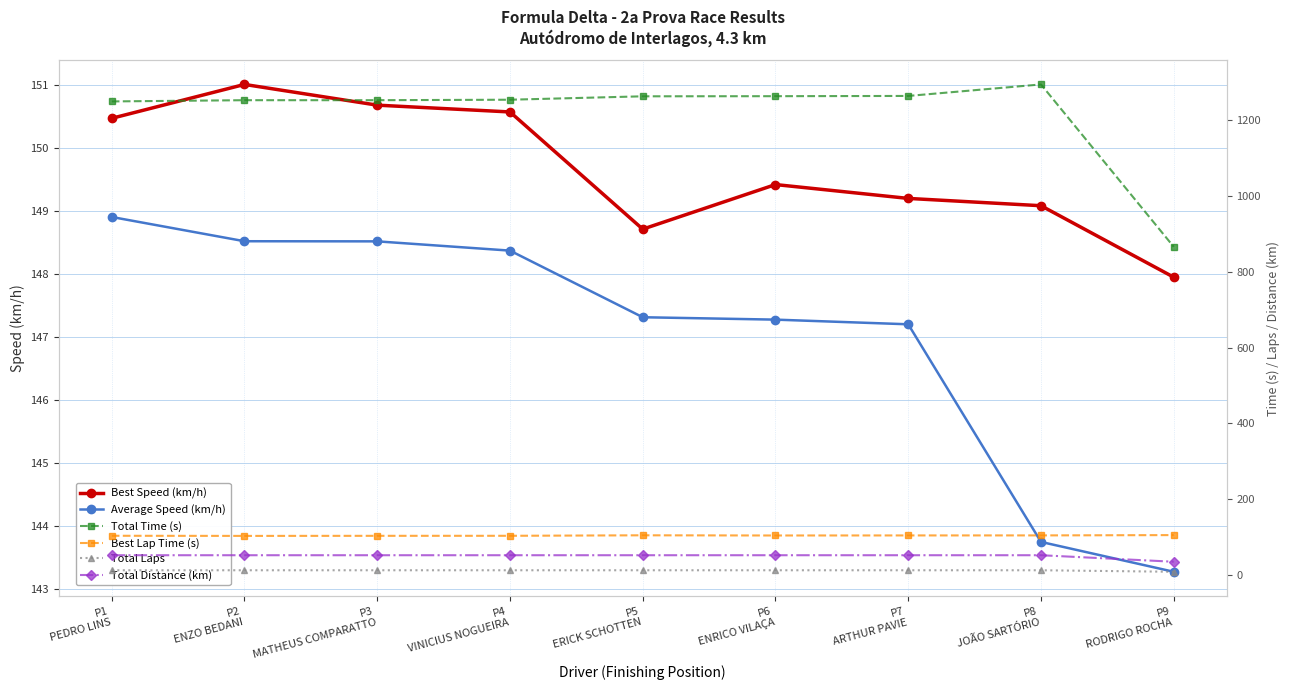

What is the difference between the second highest and minimum values in the Total Time (s) series?

398.4